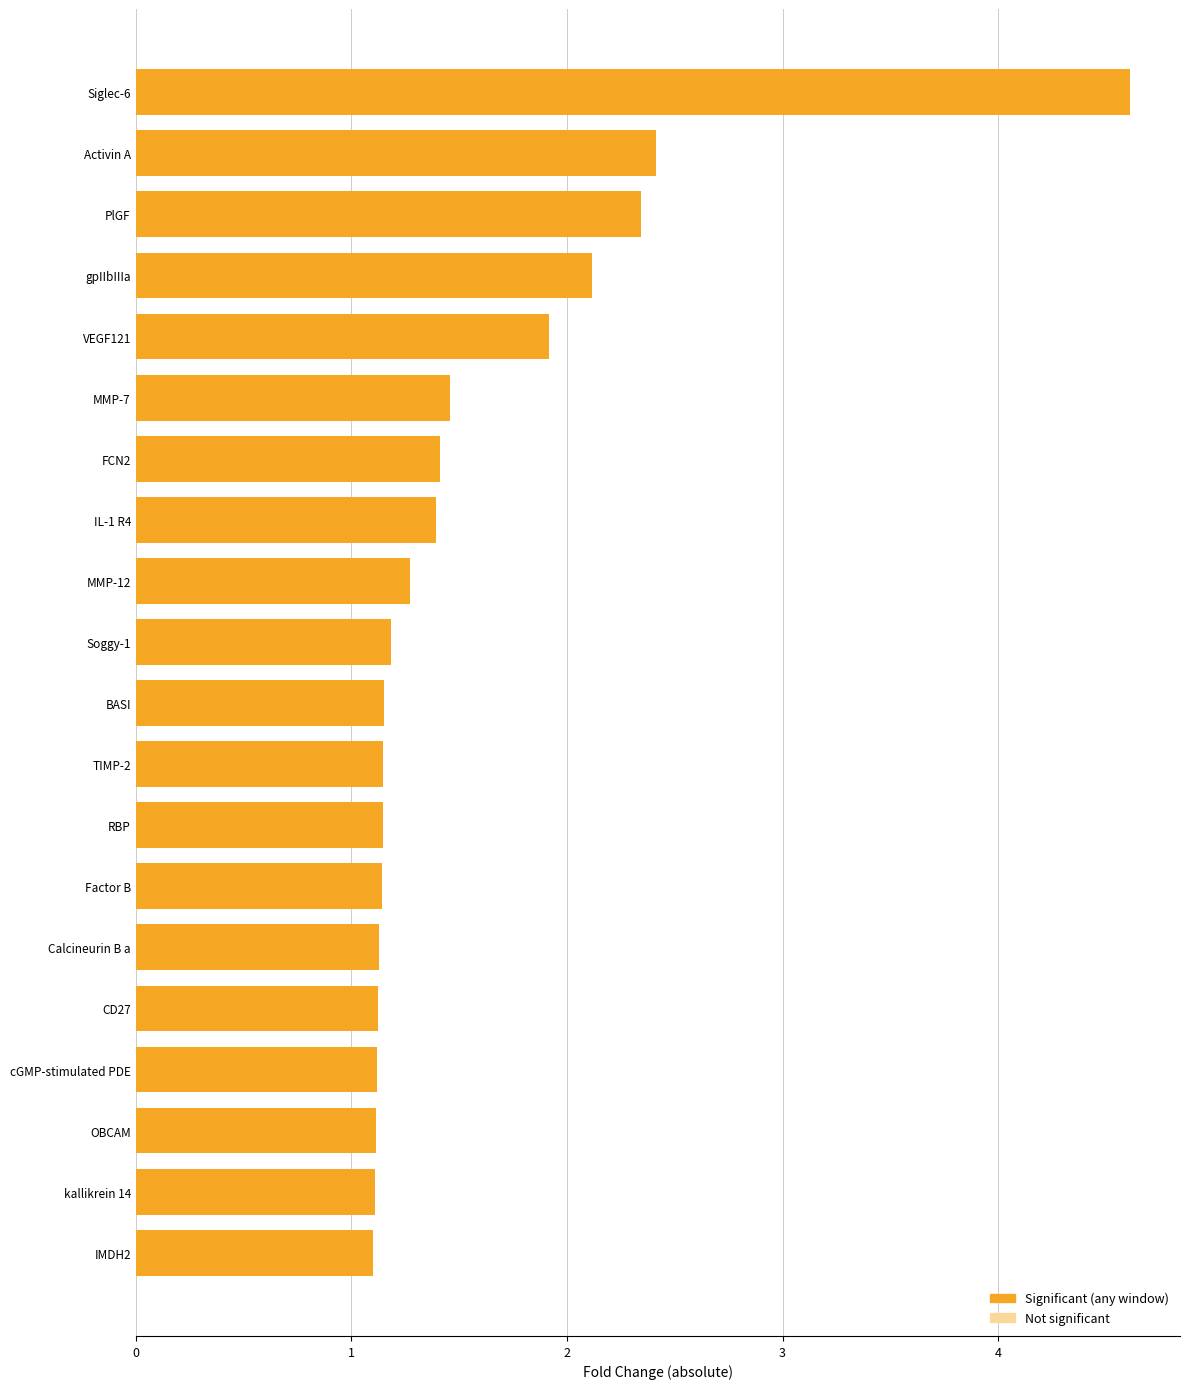

Which category has the highest value across all series?

Siglec-6